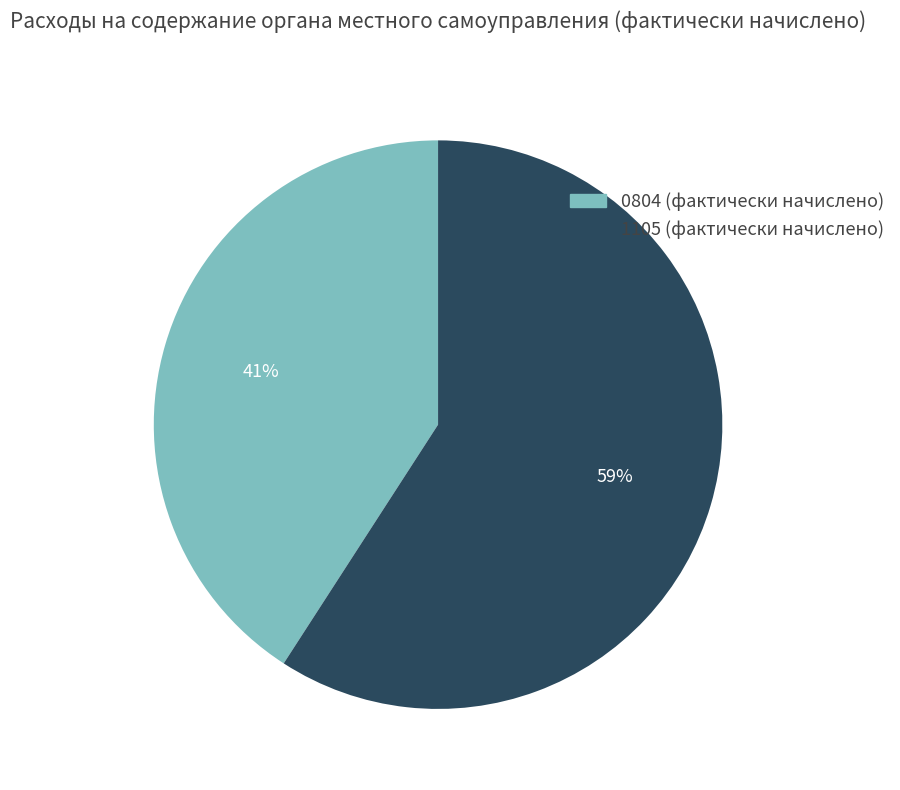

Is there a majority slice in this chart?

Yes